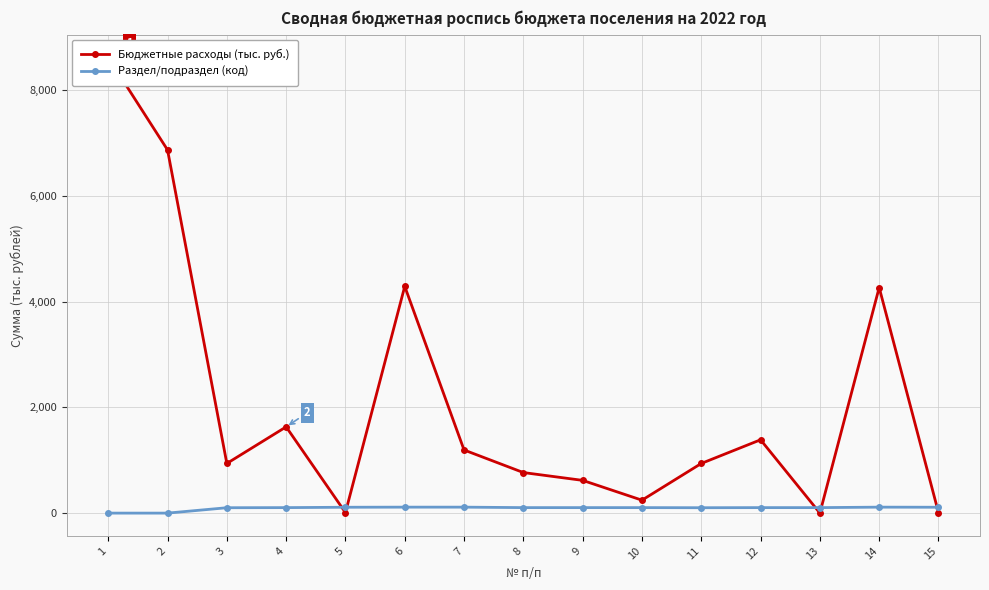

True or false: Раздел/подраздел (код) has a value of 111.0 at 15.

True